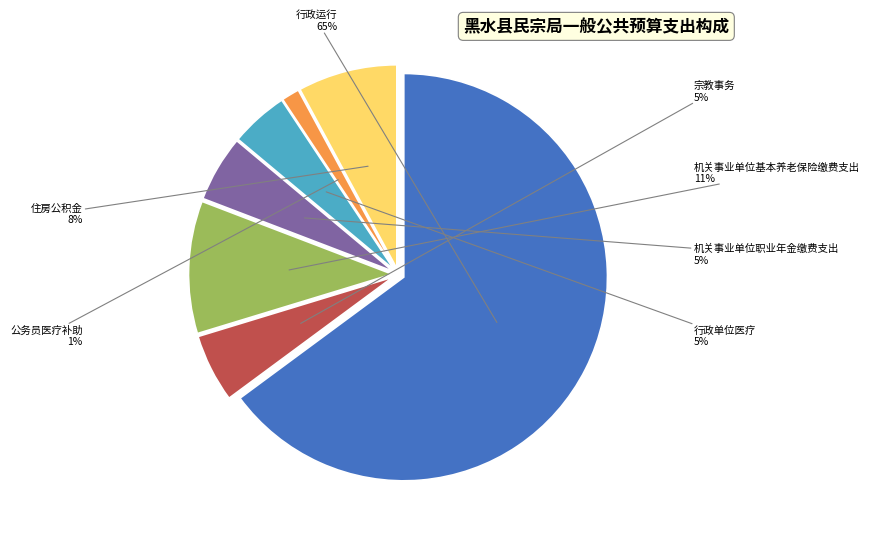

What percentage is the 宗教事务 slice, to the nearest percent?

5%